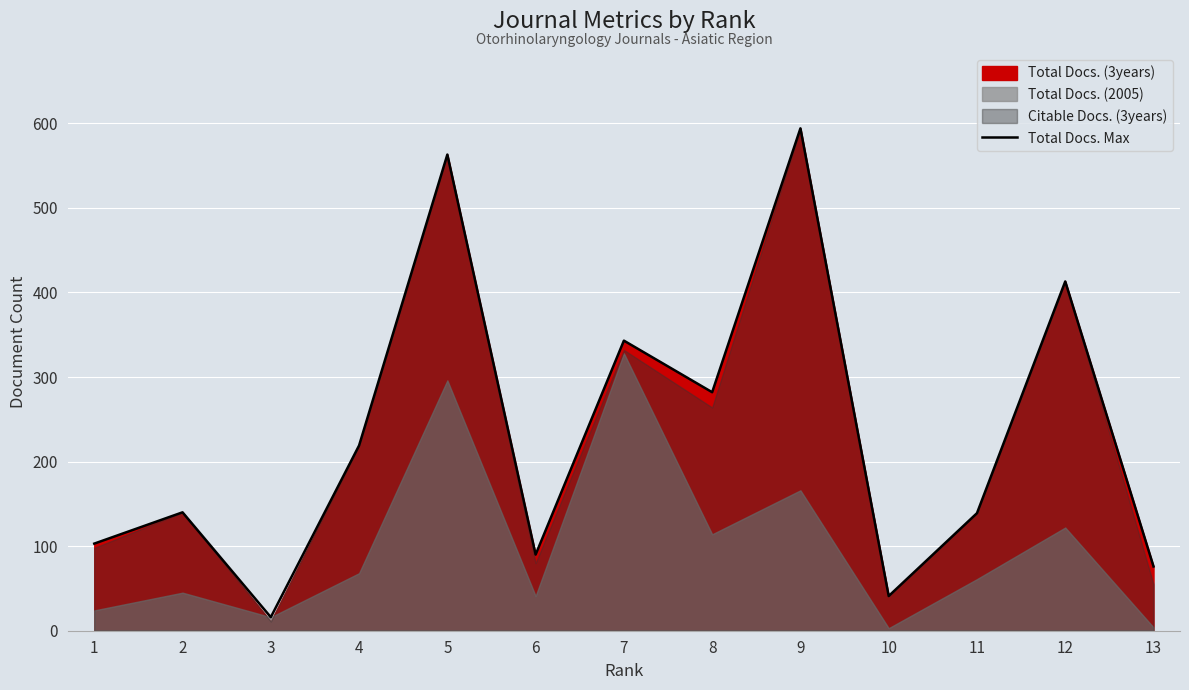

What is the ratio of the value at 9 to the value at 11?

4.3